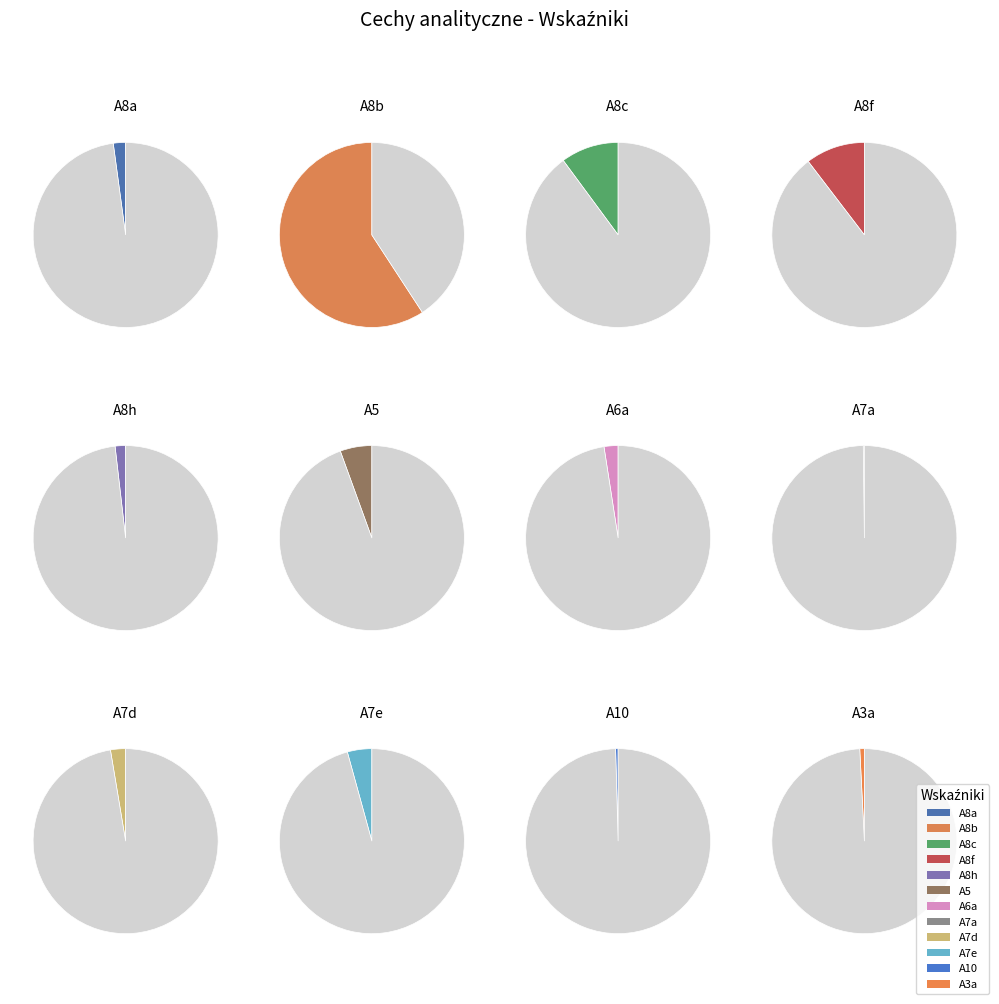

The A7a slice represents 1% of the pie. True or false?

False